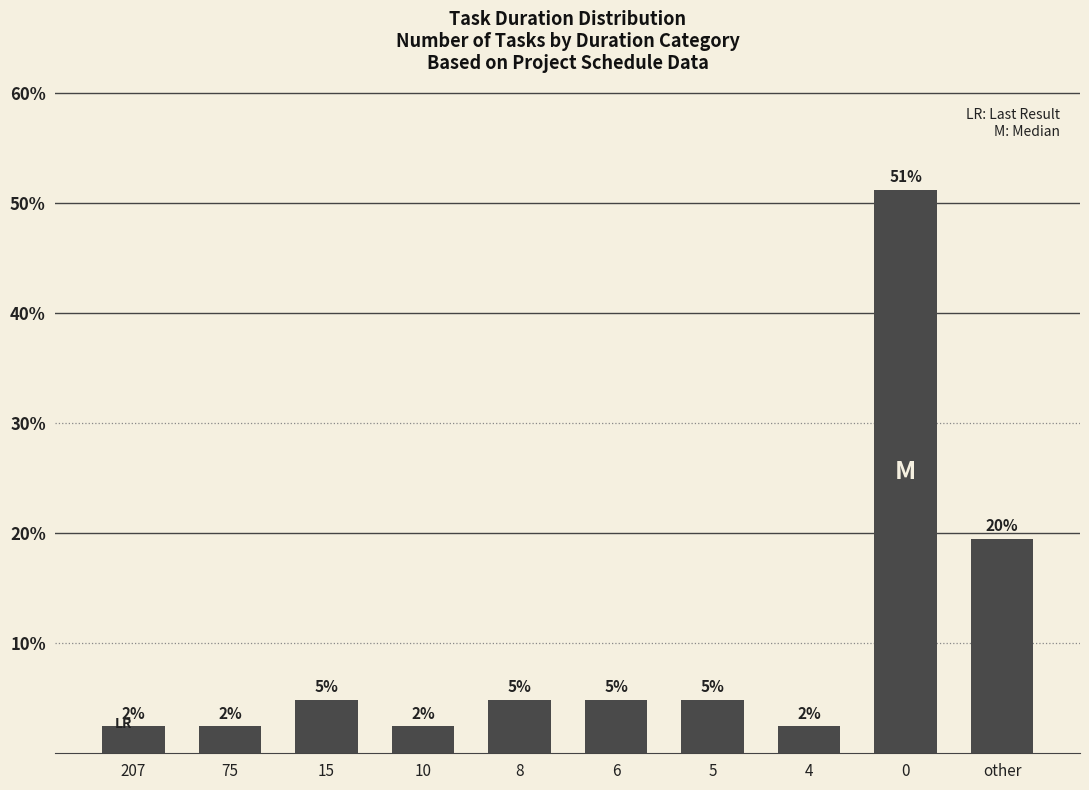

Approximately how many times larger is the value at 10 compared to 8?

0.5